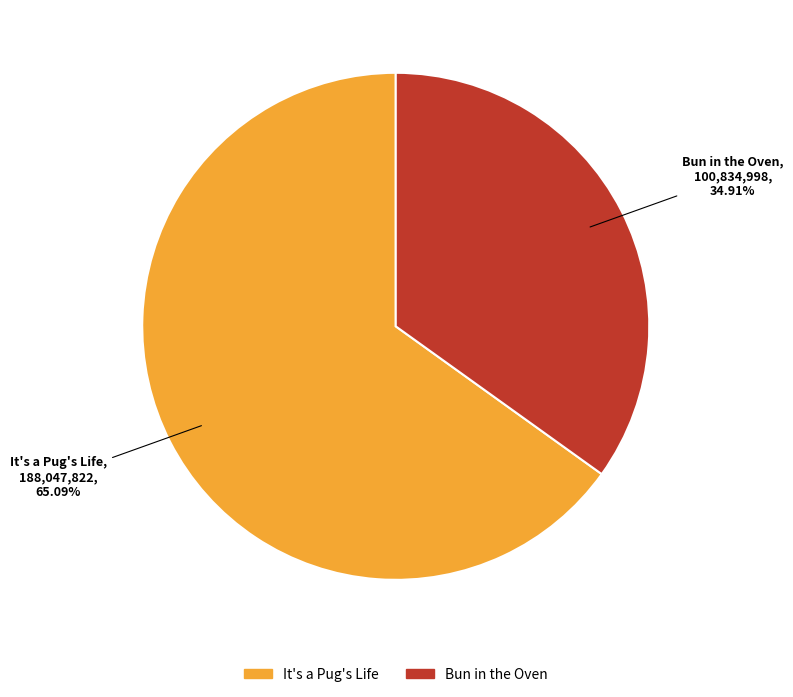

Which category has the biggest portion of the pie?

It's a Pug's Life